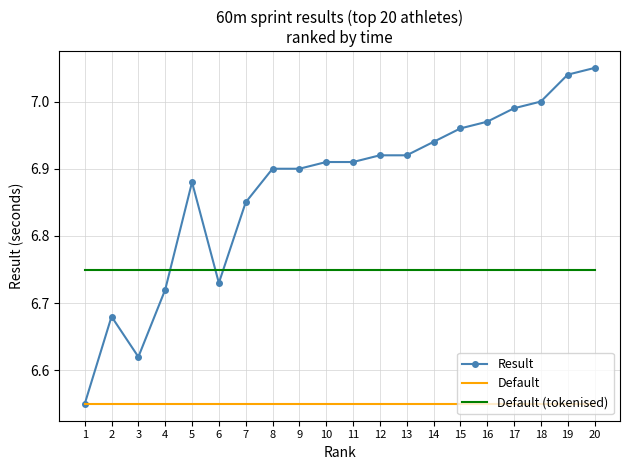

Which series has the largest range (max minus min)?

Result